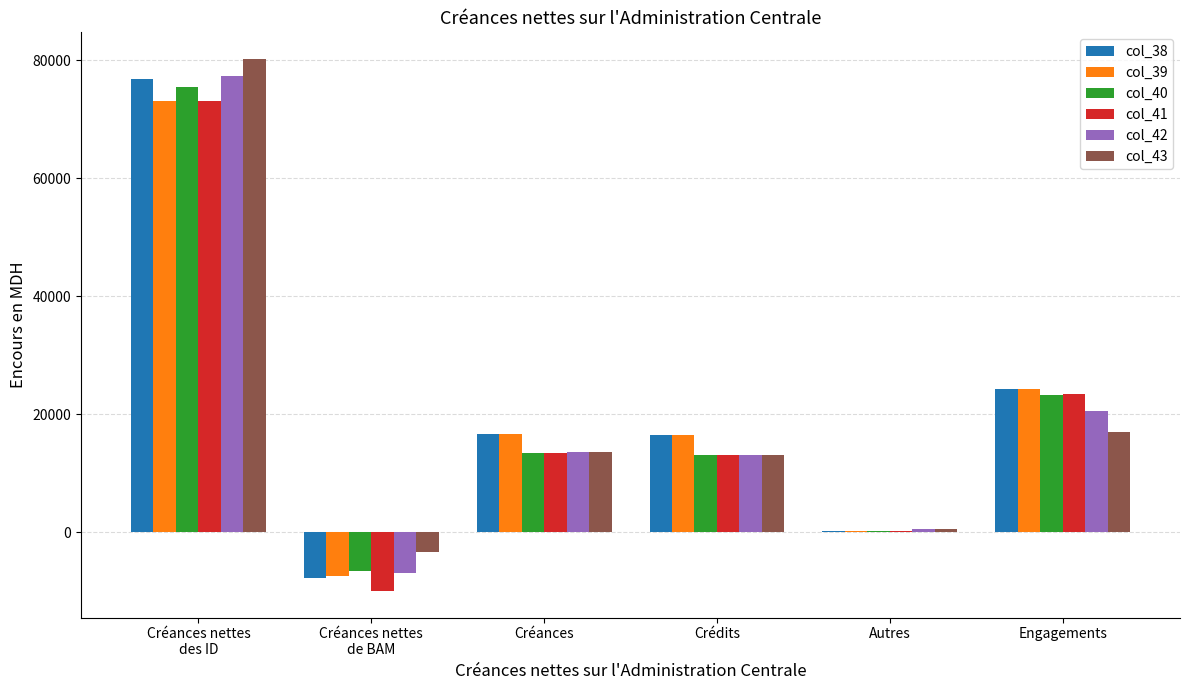

What is the sum of all col_38 values?

126506.8